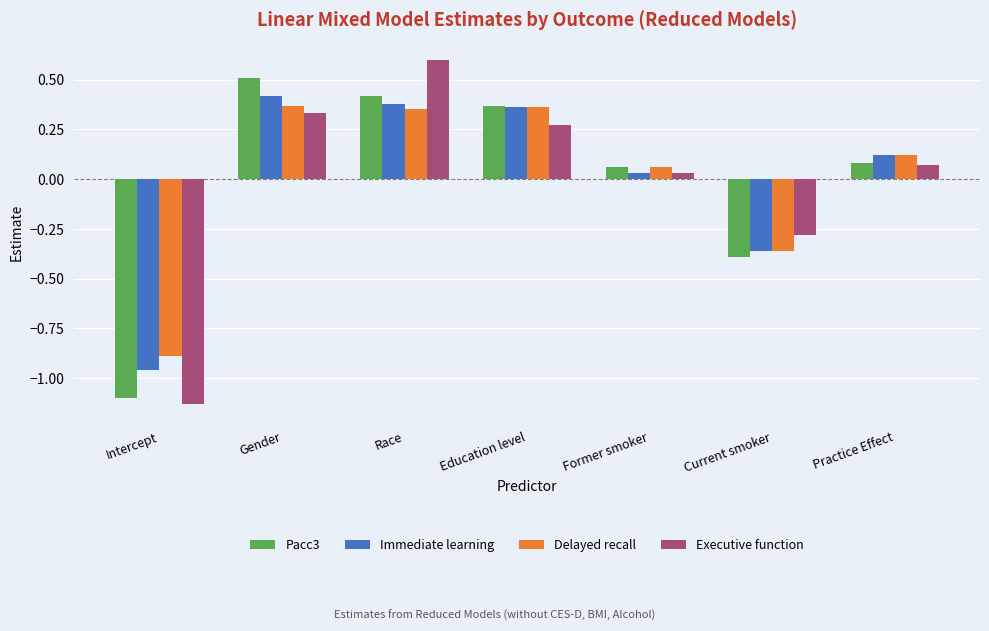

How many series are shown in this chart?

4